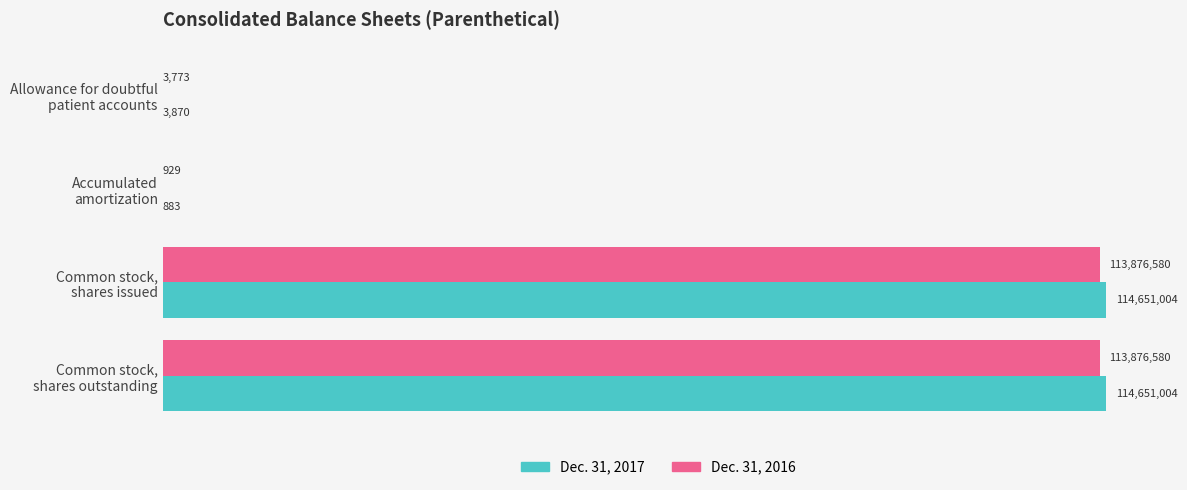

What are all the series names shown in the legend?

Dec. 31, 2017, Dec. 31, 2016